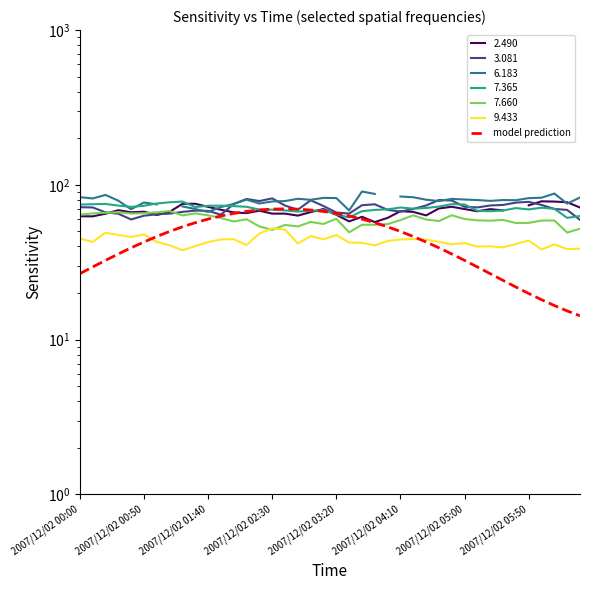

Does the chart display data point markers on the line(s)?

No